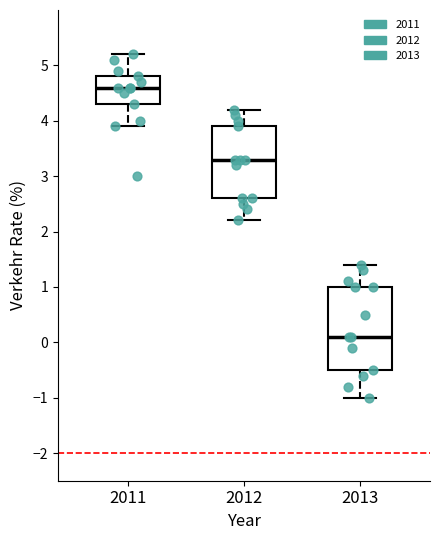

Which box has the lowest median line?

2013